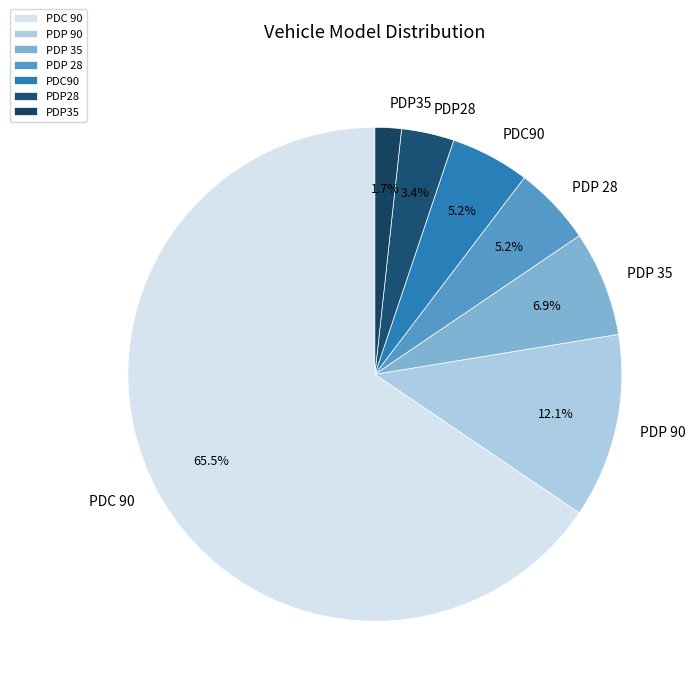

To the nearest percent, what is the difference between the PDP 28 and PDP 35 slice percentages?

2%